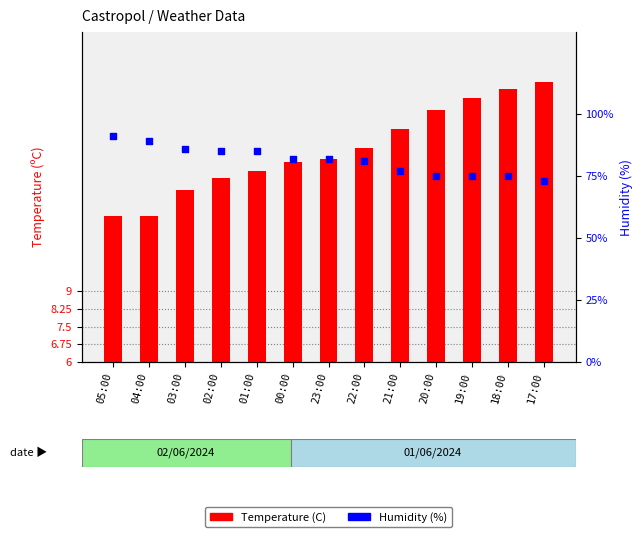

At which category is the sum across all series the highest?

05:00